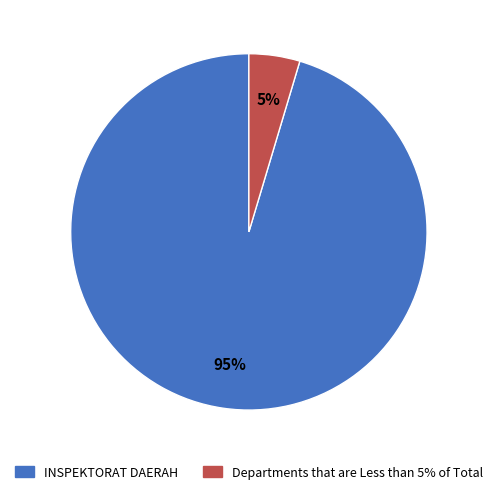

Is there any slice that represents more than half of the pie?

Yes